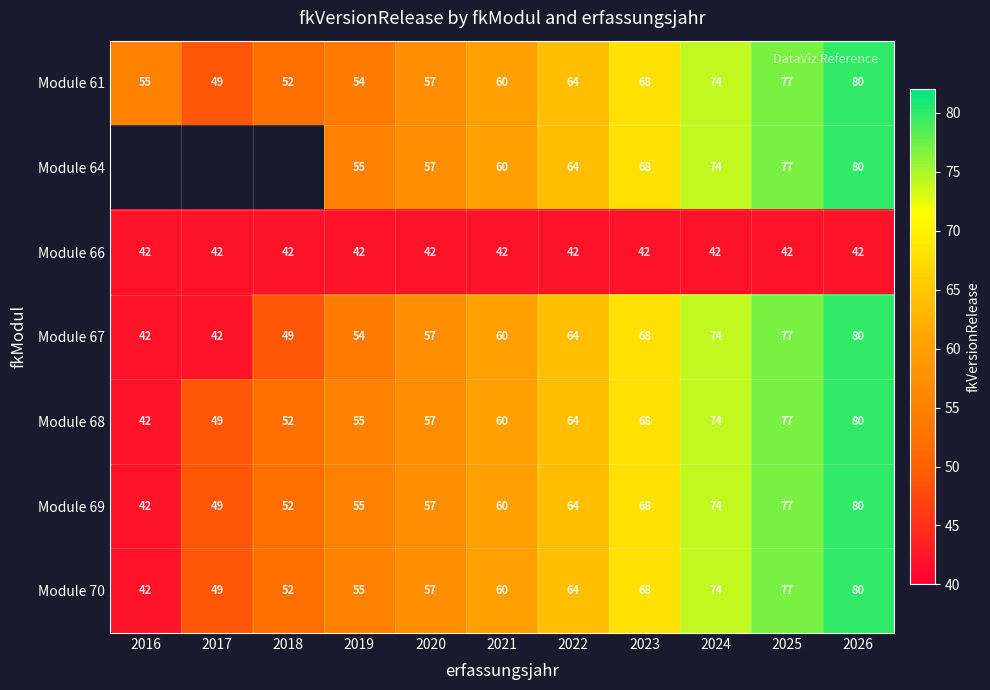

What is the minimum value for Module 61?

49